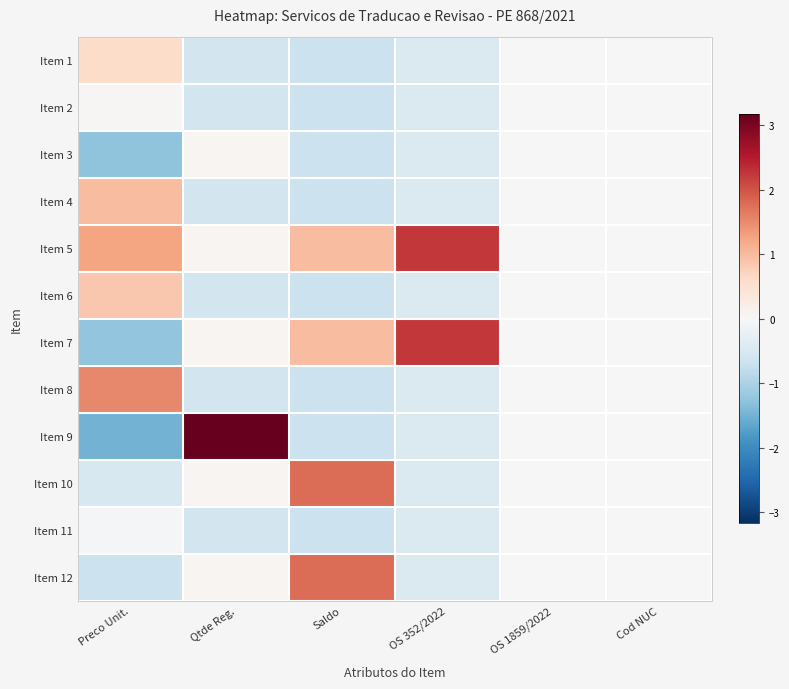

Which has a higher value, Preco Unit. or Qtde Reg.?

Preco Unit.